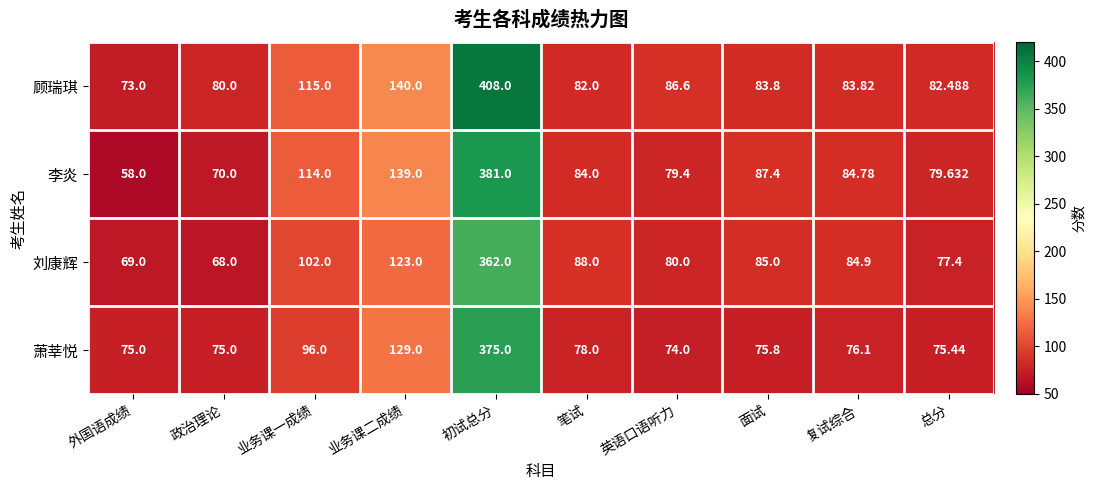

Which series changed the most between 政治理论 and 笔试?

刘康辉